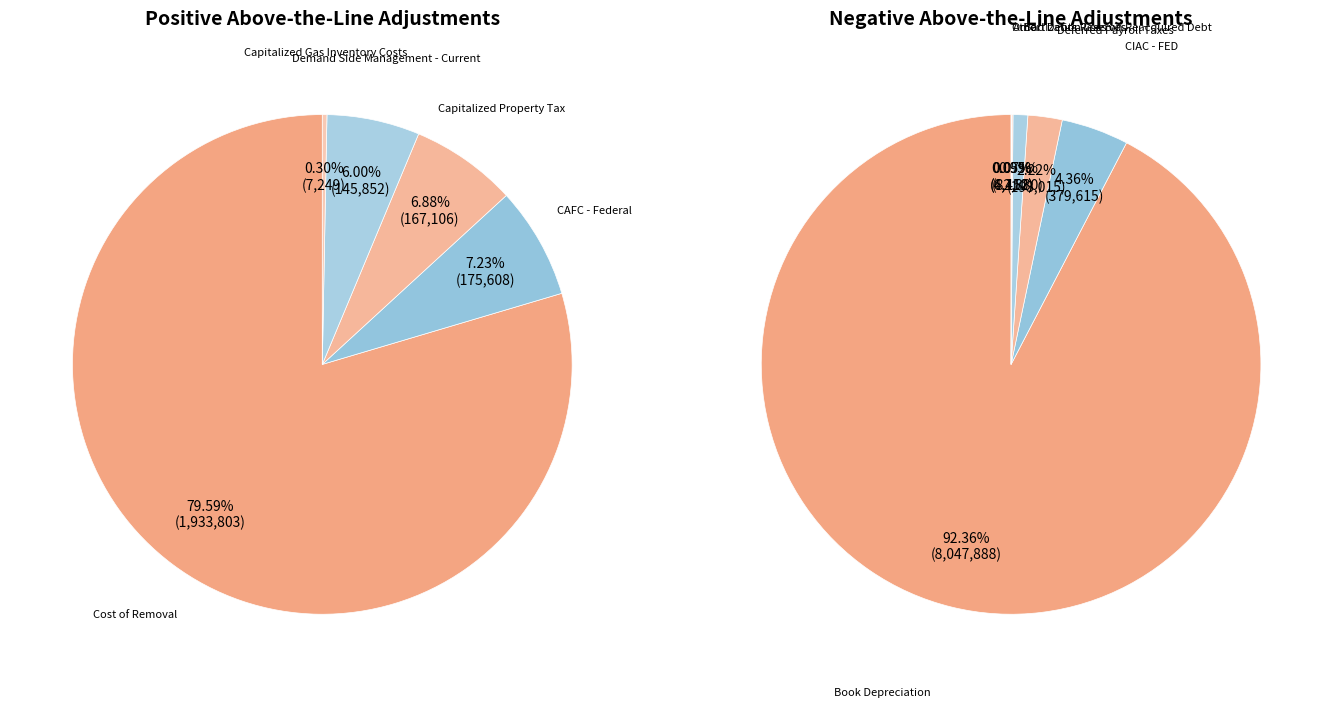

The Deferred Payroll Taxes slice represents 1% of the pie. True or false?

False